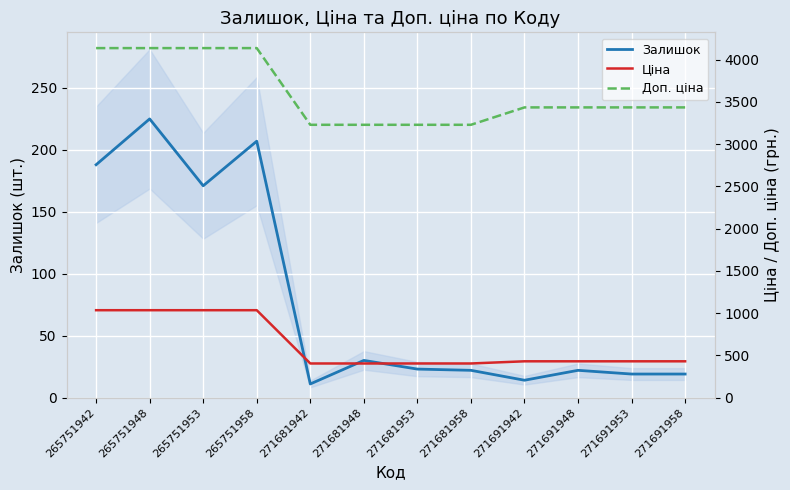

What is the maximum value for Залишок?

225